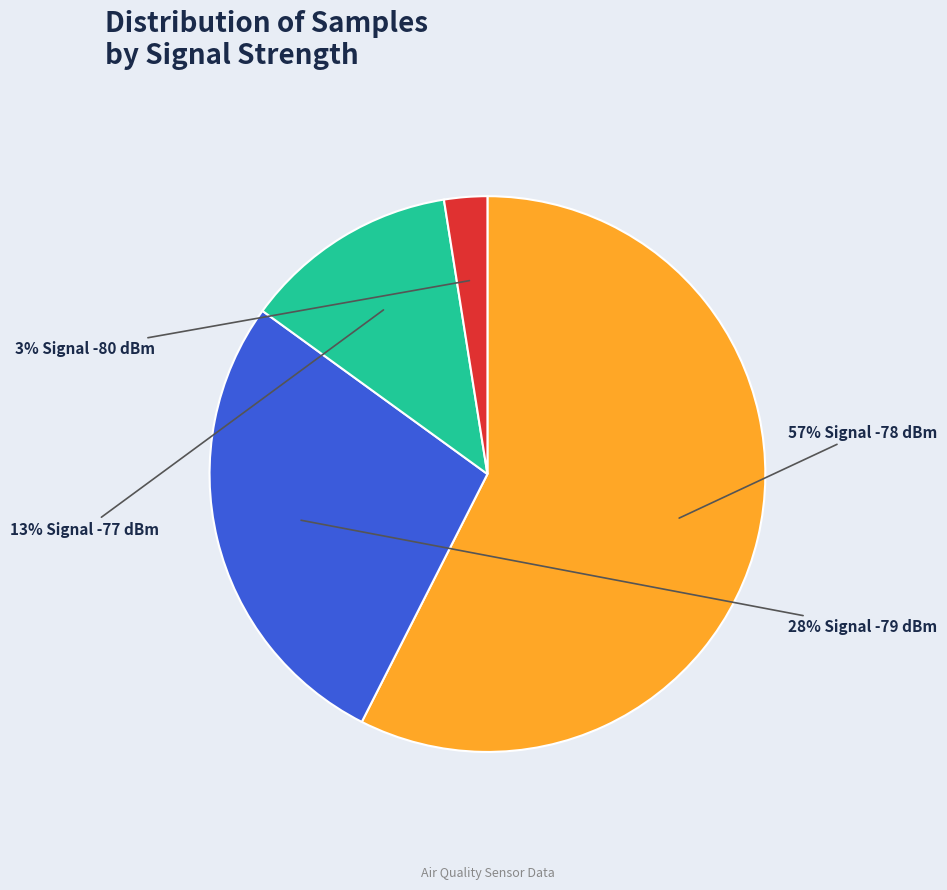

Is there any slice that represents more than half of the pie?

Yes